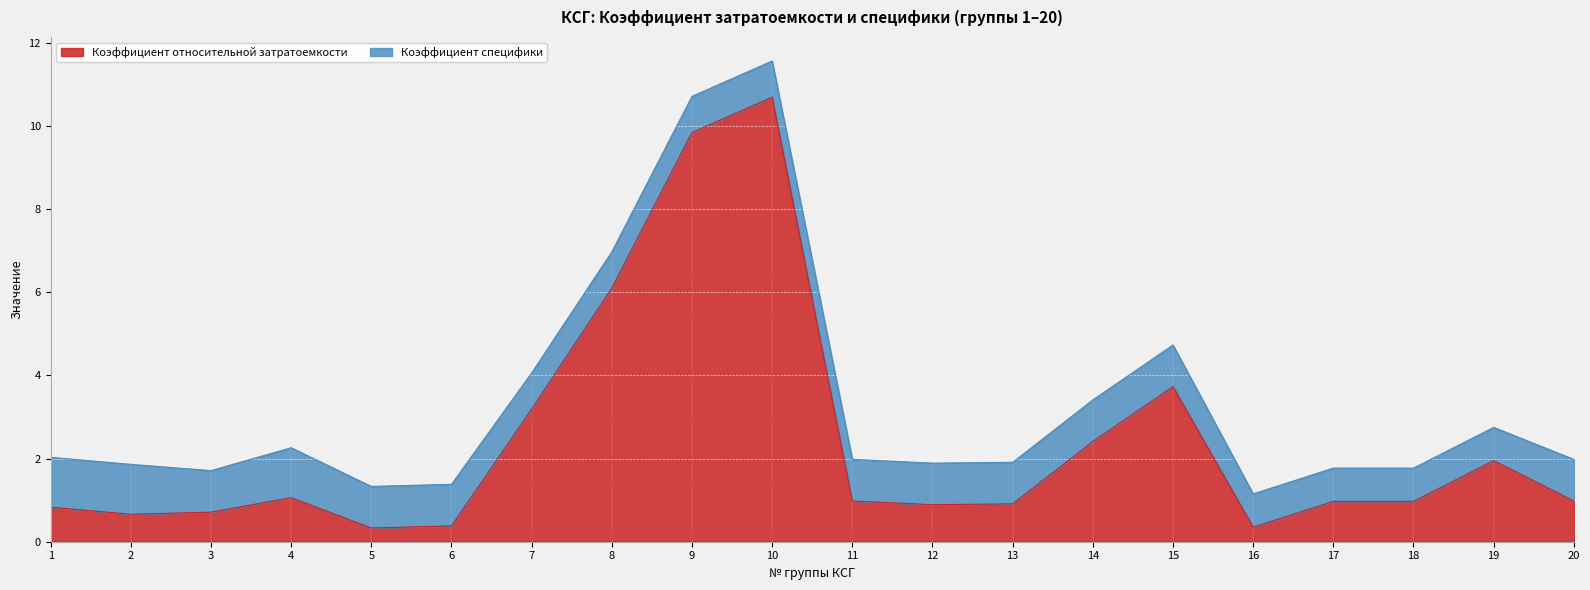

Read the value at 12.

0.9